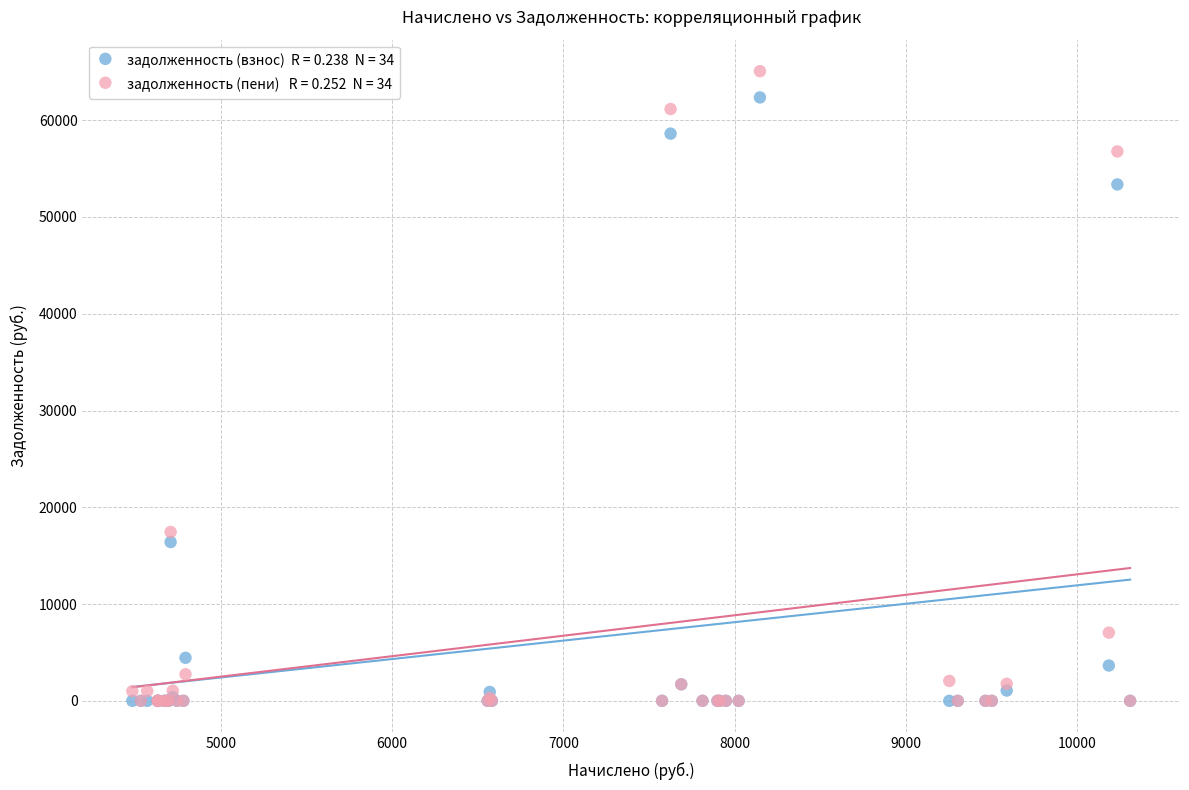

Across all series, what Y value is closest to 32534?

17445.7